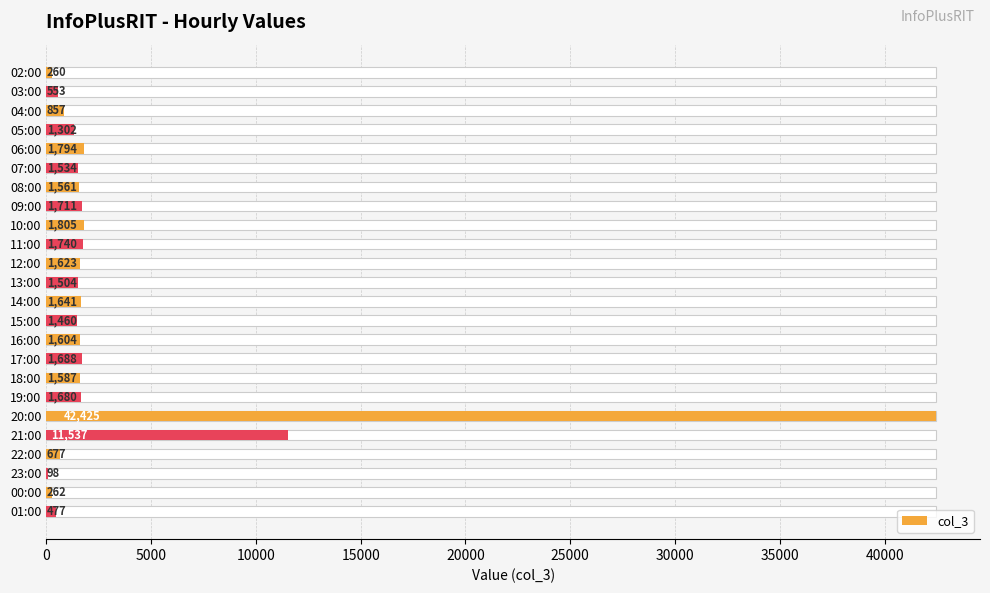

What is the difference between the second highest and minimum values?

11439